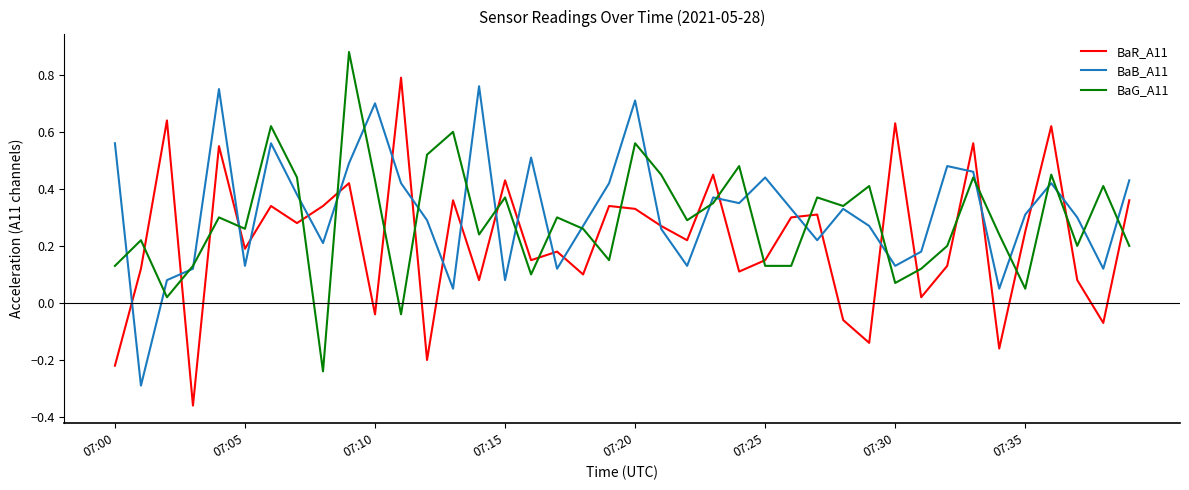

What is the difference between the maximum and second lowest values in the BaB_A11 series?

0.7